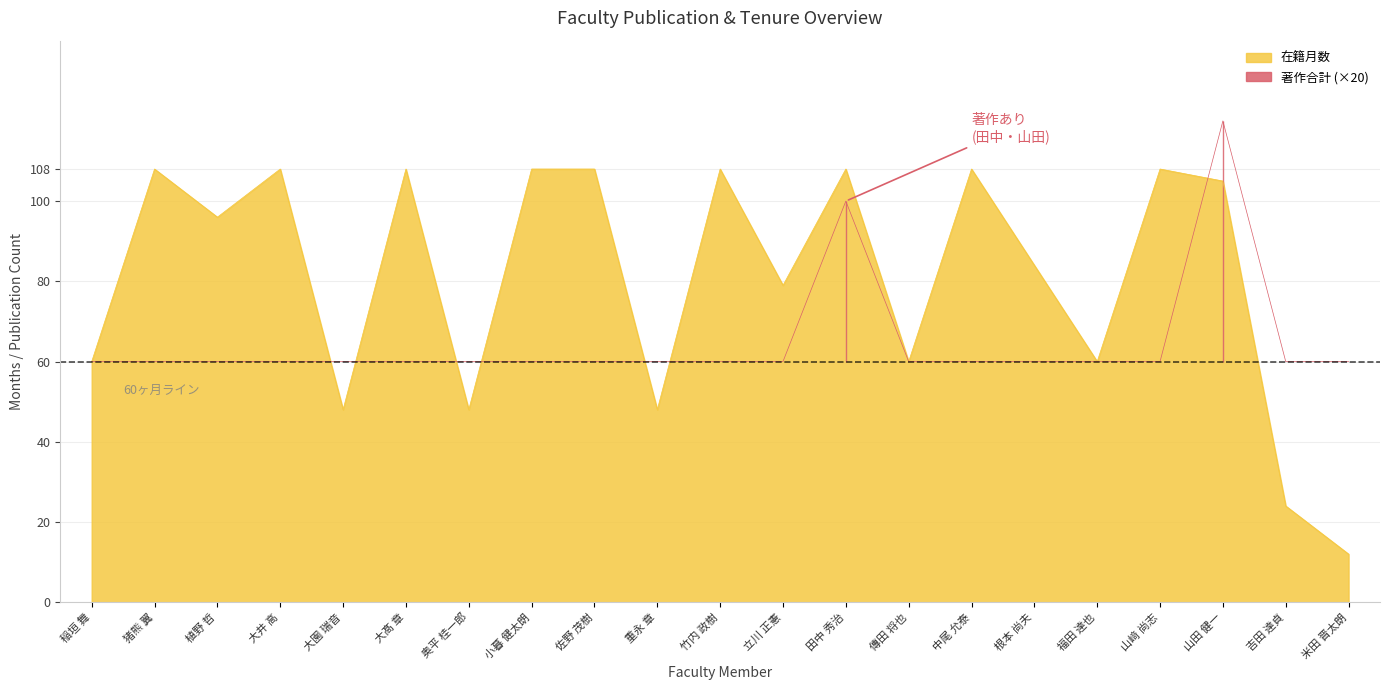

How many values in the 在籍月数 series exceed 96?

10